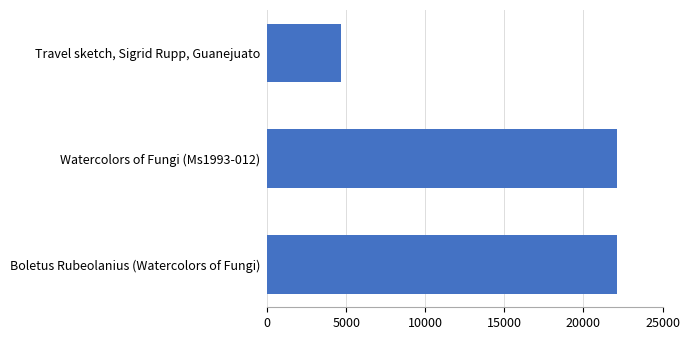

How many series are shown in this chart?

1